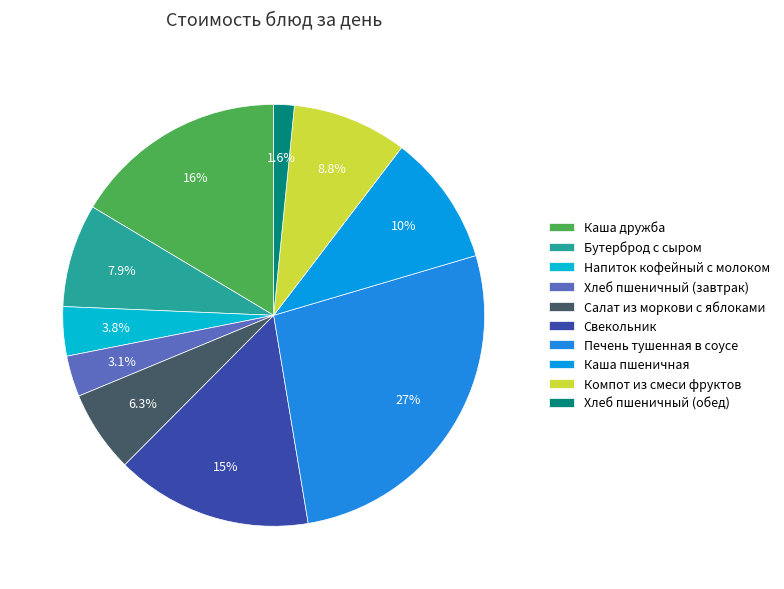

How many segments does this pie chart have?

10